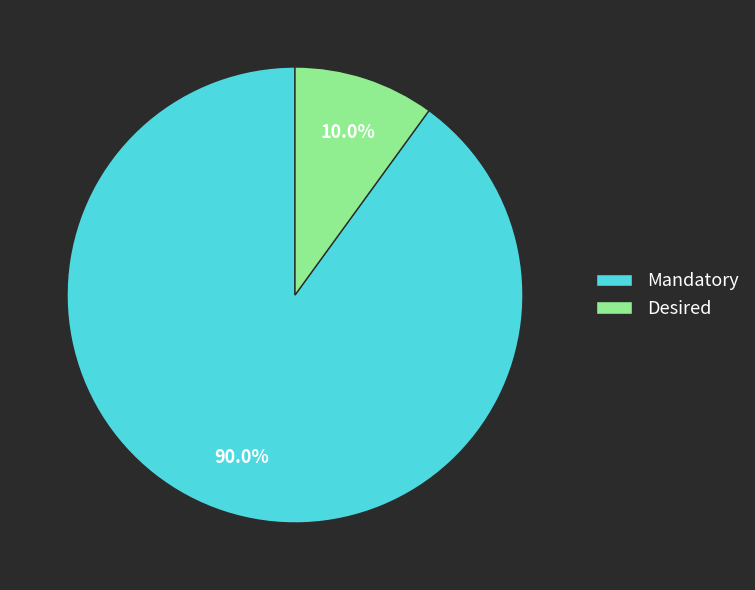

Between Mandatory and Desired, which is larger?

Mandatory